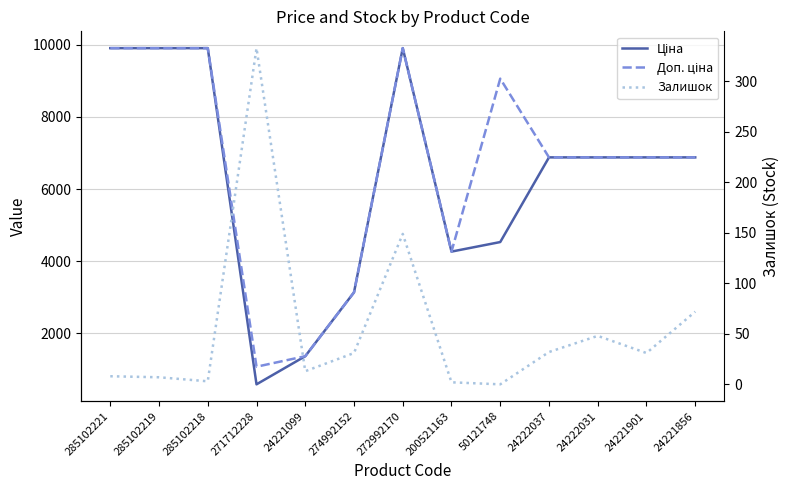

True or false: Залишок and Доп. ціна intersect in this chart.

False